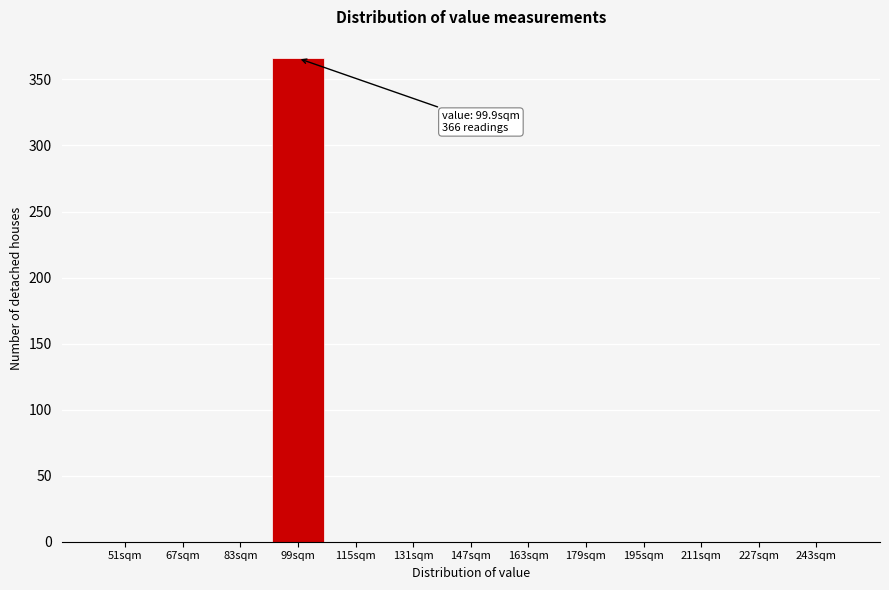

Reading right to left, list all the values displayed in this chart.

243sqm=0	227sqm=0	211sqm=0	195sqm=0	179sqm=0	163sqm=0	147sqm=0	131sqm=0	115sqm=0	99sqm=366	83sqm=0	67sqm=0	51sqm=0